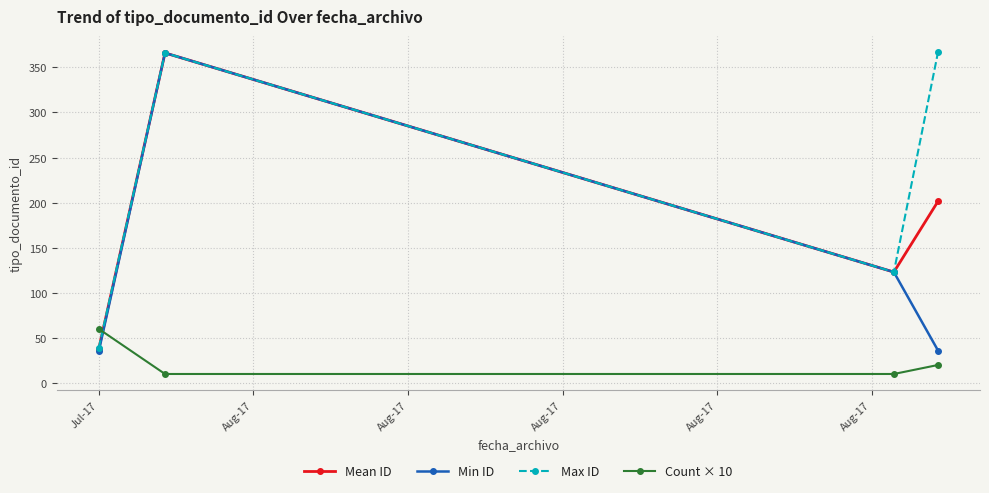

At how many categories does at least one series exceed 171?

2